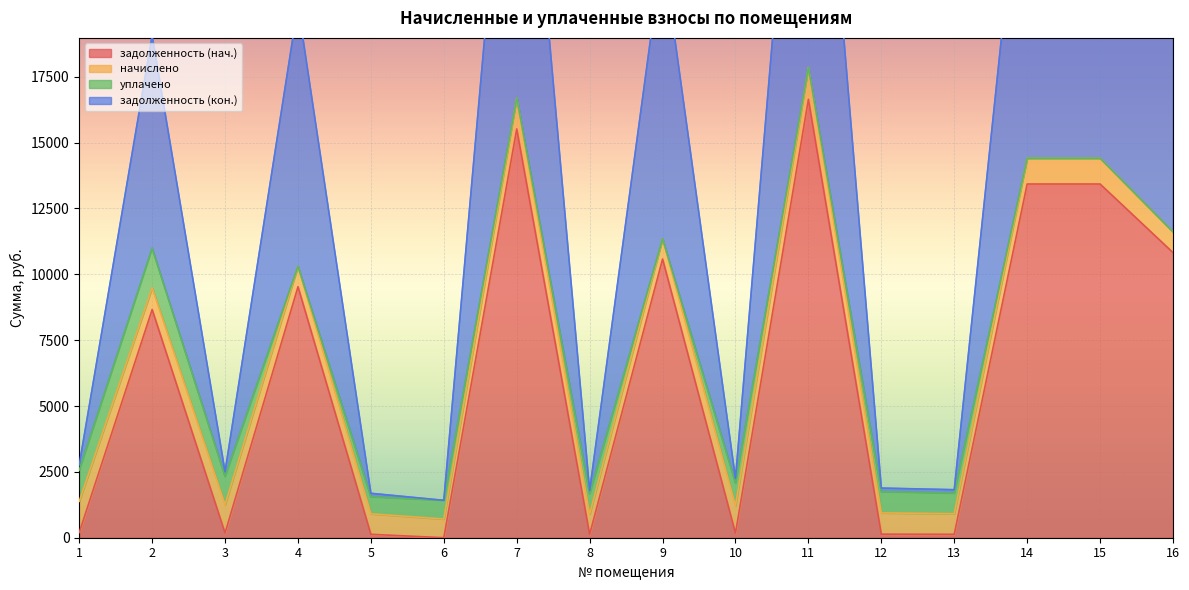

What is the total value across all series at 15?

27834.8